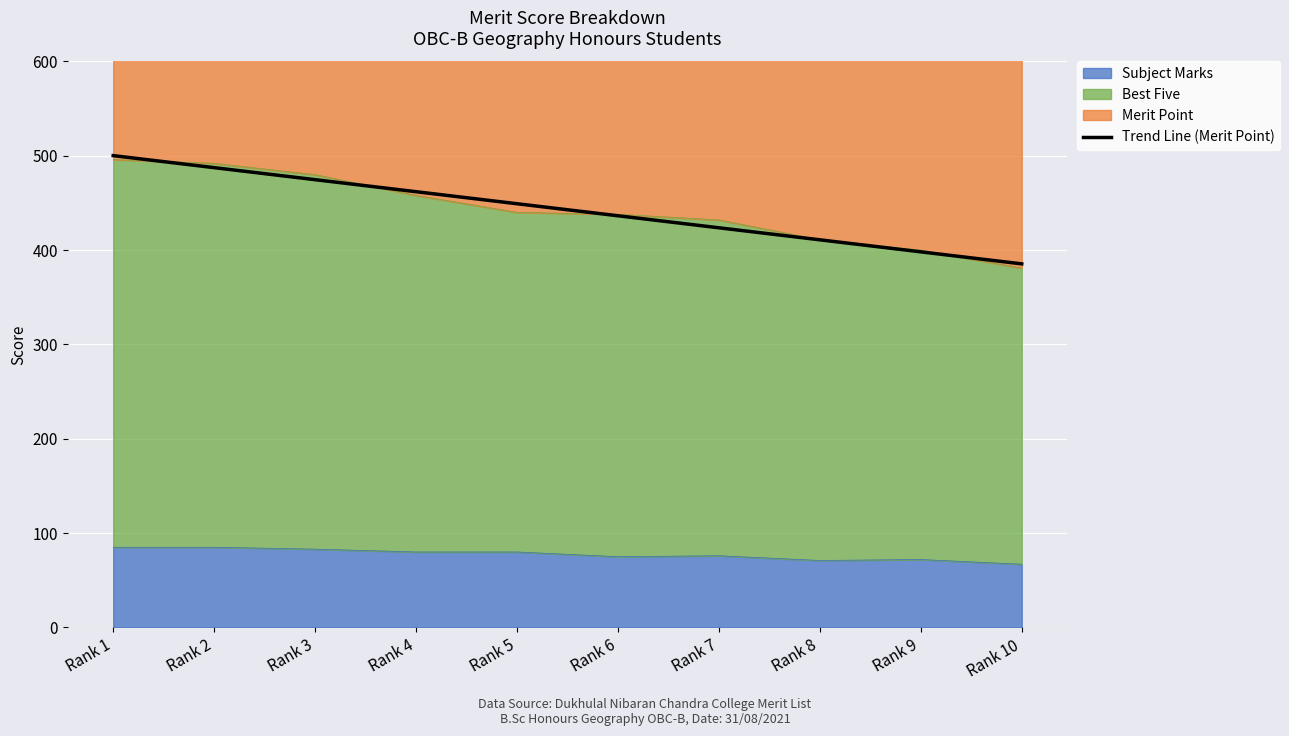

List the labels in order of value, smallest first.

Rank 10, Rank 9, Rank 8, Rank 7, Rank 6, Rank 5, Rank 4, Rank 3, Rank 2, Rank 1